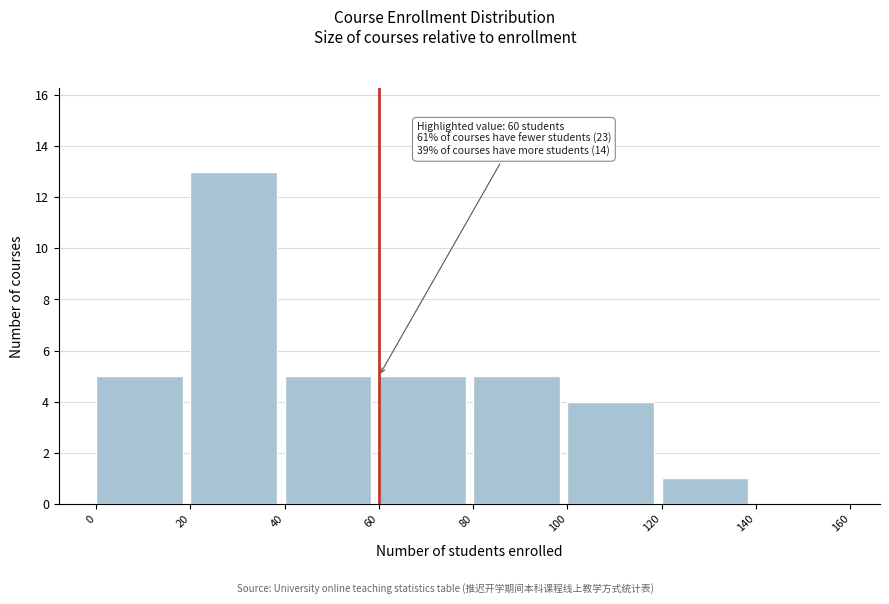

Which range on the x-axis has the tallest bar?

20 to 40